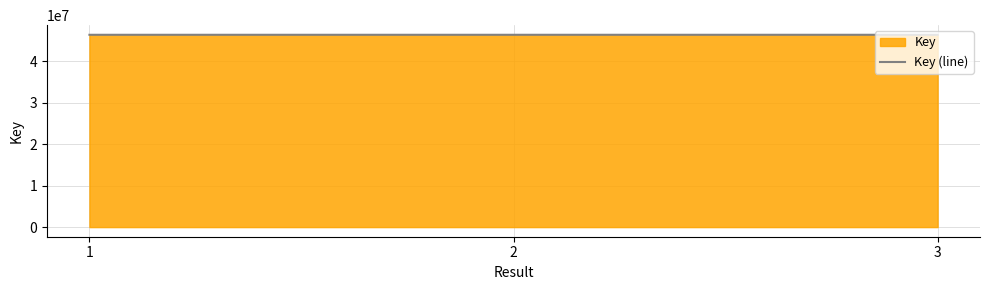

What is the ratio of the value at 3 to the value at 1?

1.0